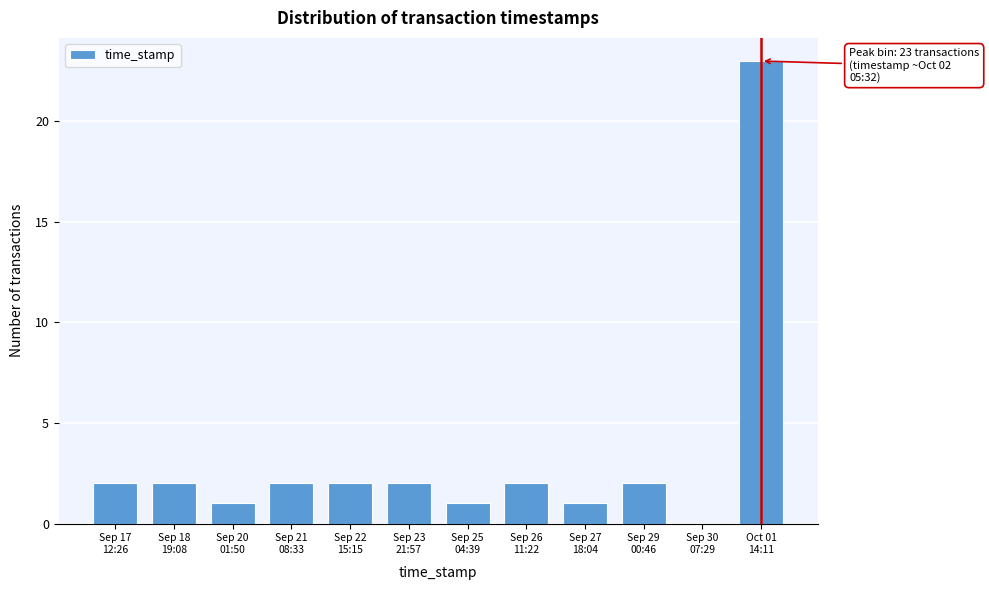

What is the maximum value shown in the chart?

23